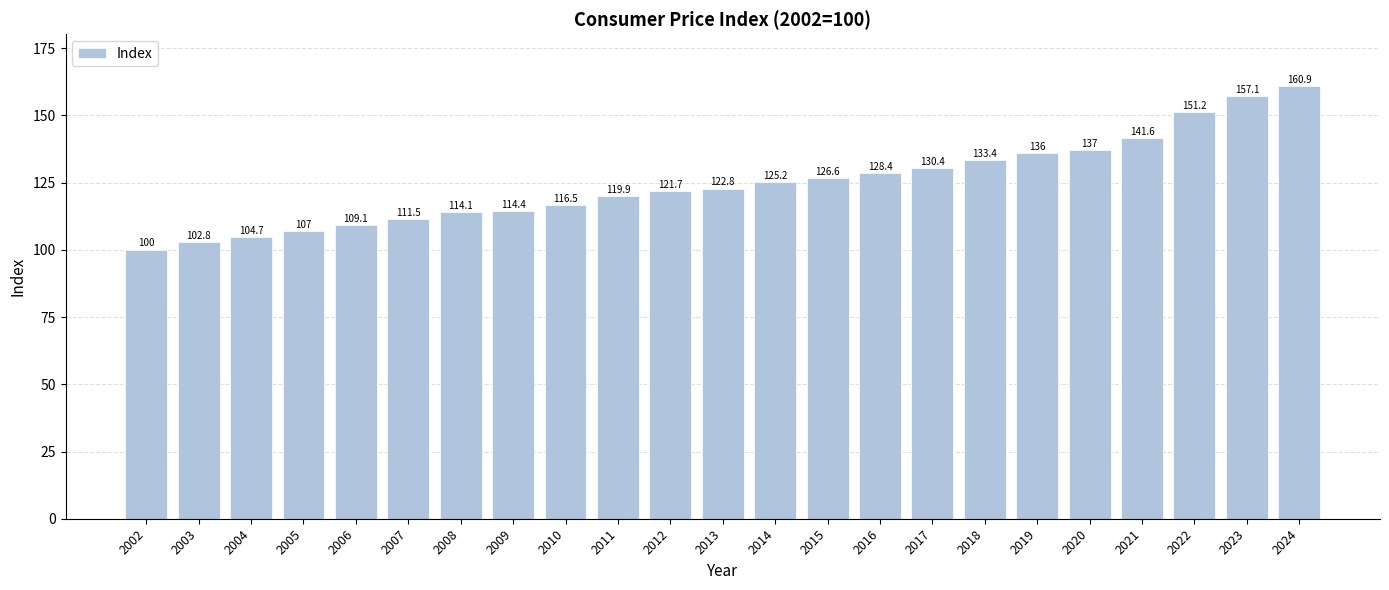

Rank the categories by value from highest to lowest.

2024, 2023, 2022, 2021, 2020, 2019, 2018, 2017, 2016, 2015, 2014, 2013, 2012, 2011, 2010, 2009, 2008, 2007, 2006, 2005, 2004, 2003, 2002